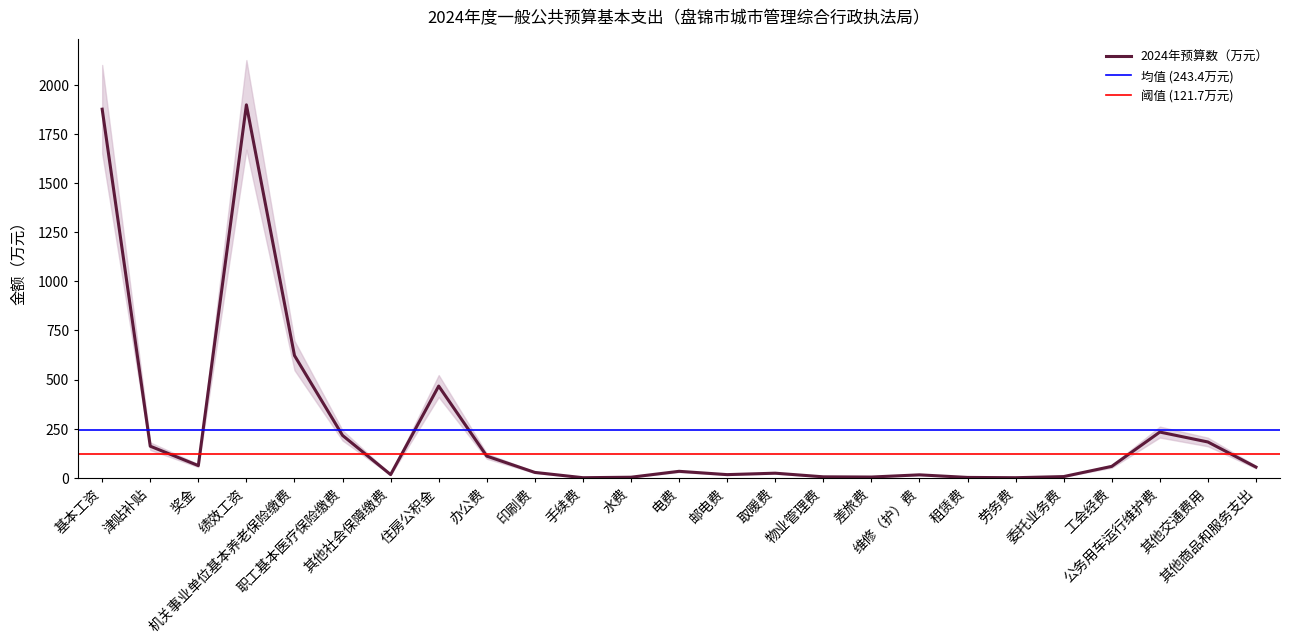

True or false: the data shows 89.8 at 职工基本医疗保险缴费.

False